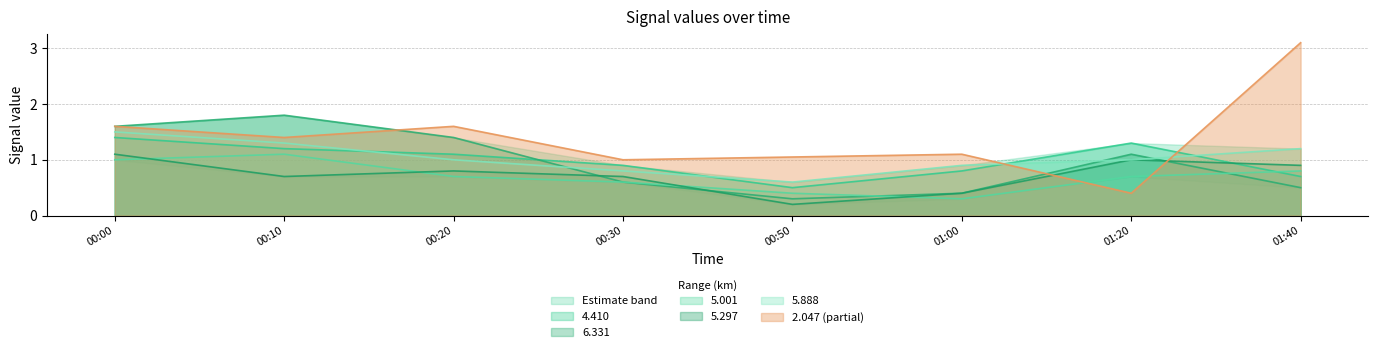

Where is 4.410 nearest to the value 0?

00:50